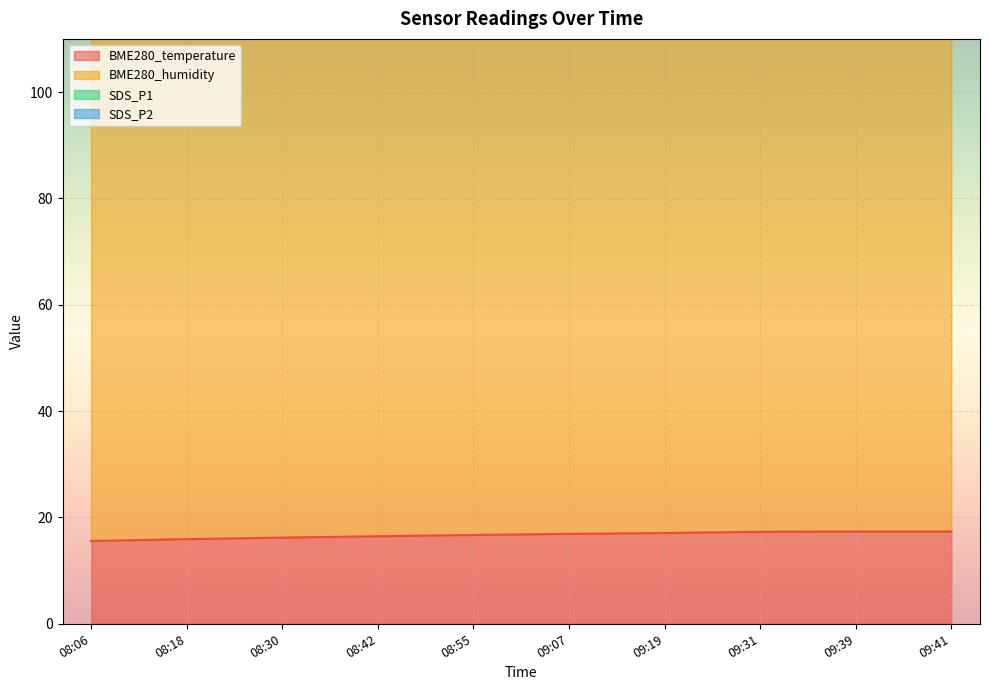

In SDS_P2, how many points are higher than both neighbors (excluding endpoints)?

2